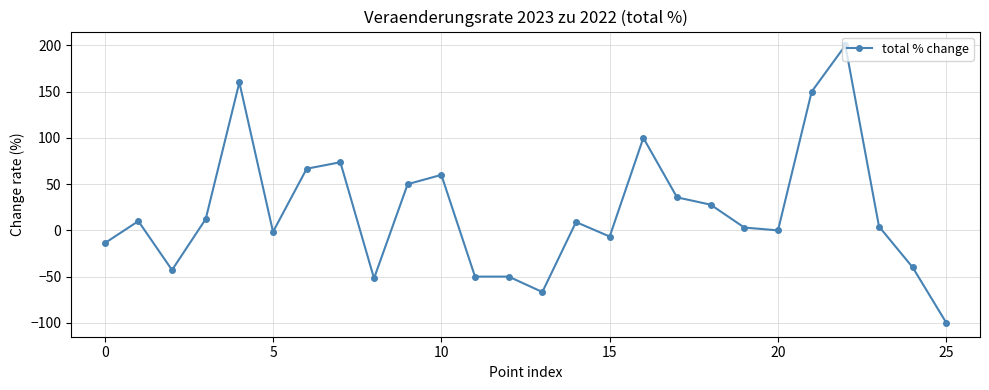

What is the sum of all values?

538.7